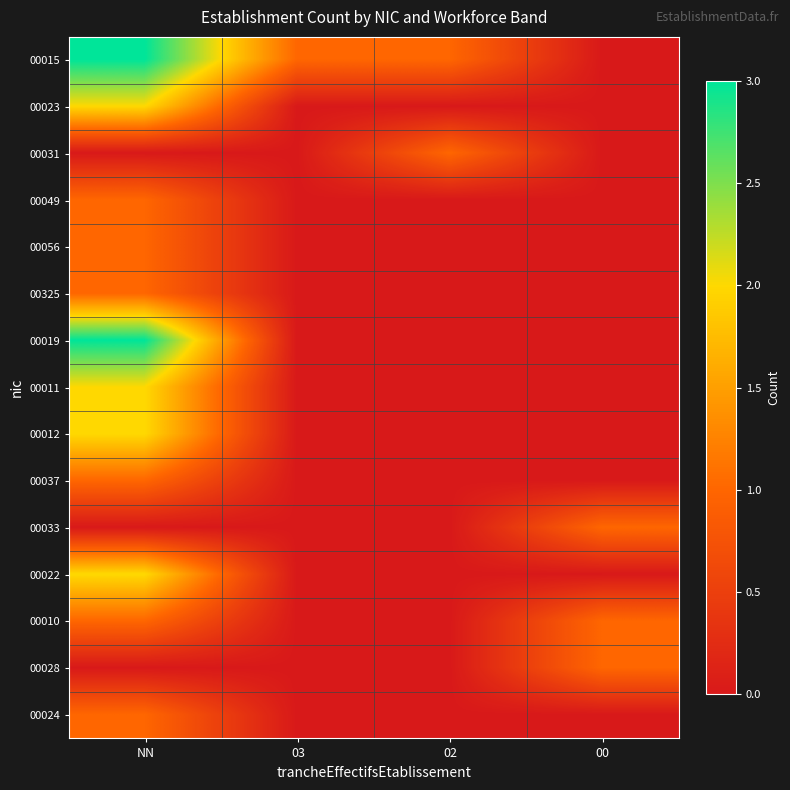

At which category is the sum across all series the highest?

NN